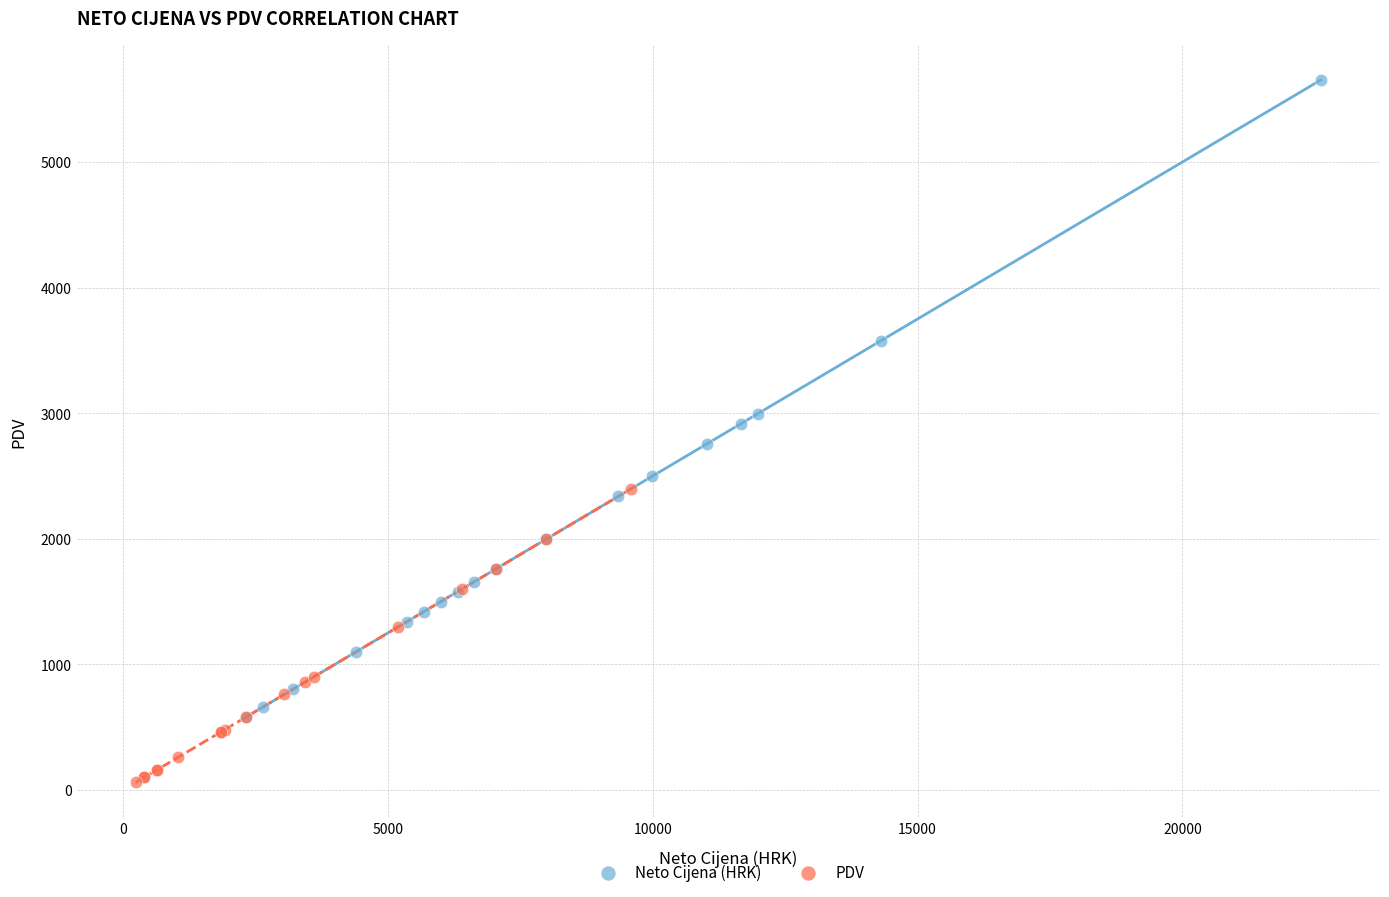

Which series reaches the maximum Y coordinate?

Neto Cijena (HRK)